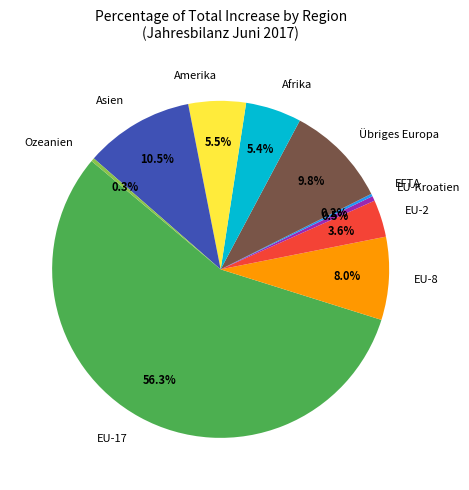

To the nearest percent, what is the difference between the EU-2 and Ozeanien slice percentages?

3%